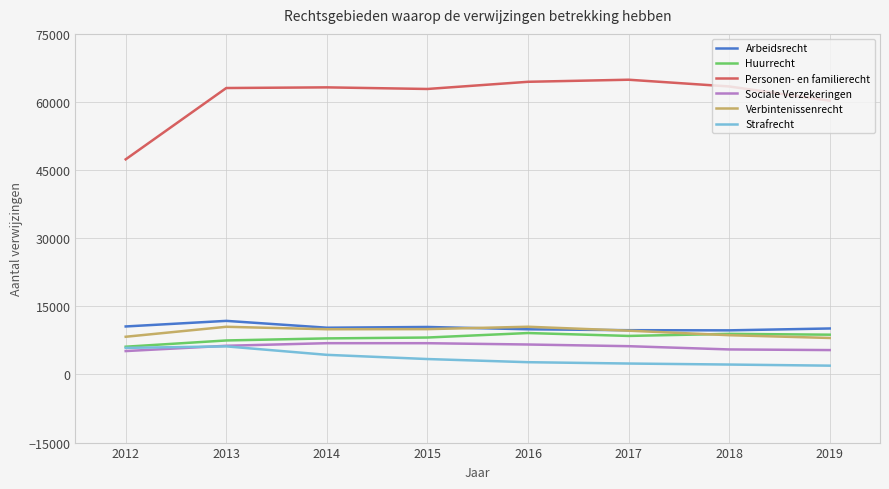

Which series has the largest total across all categories?

Personen- en familierecht